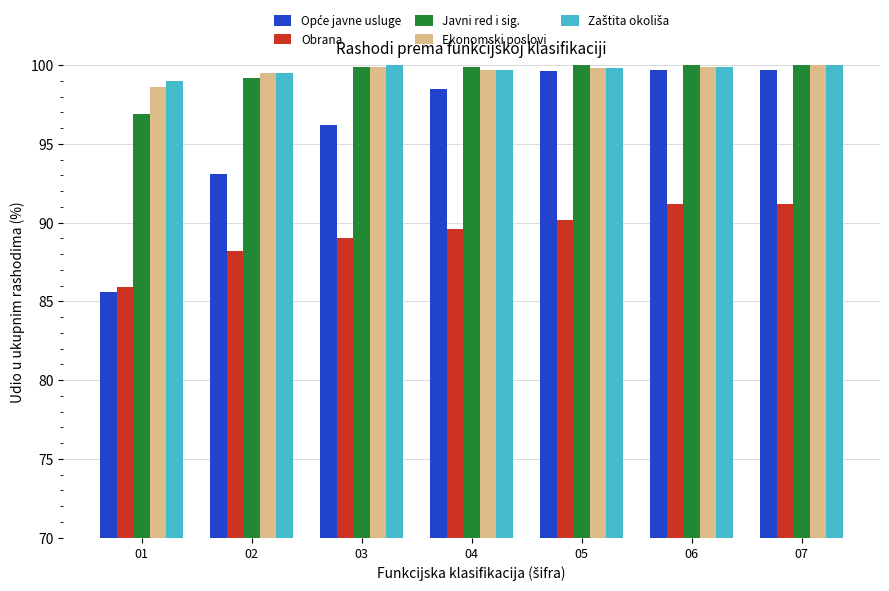

What is the spread (max minus min) of values at 05?

9.8